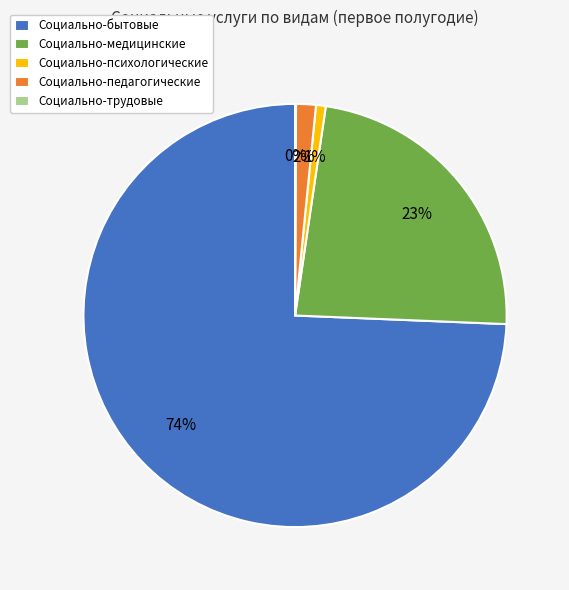

To the nearest percent, what portion does Социально-медицинские represent?

23%